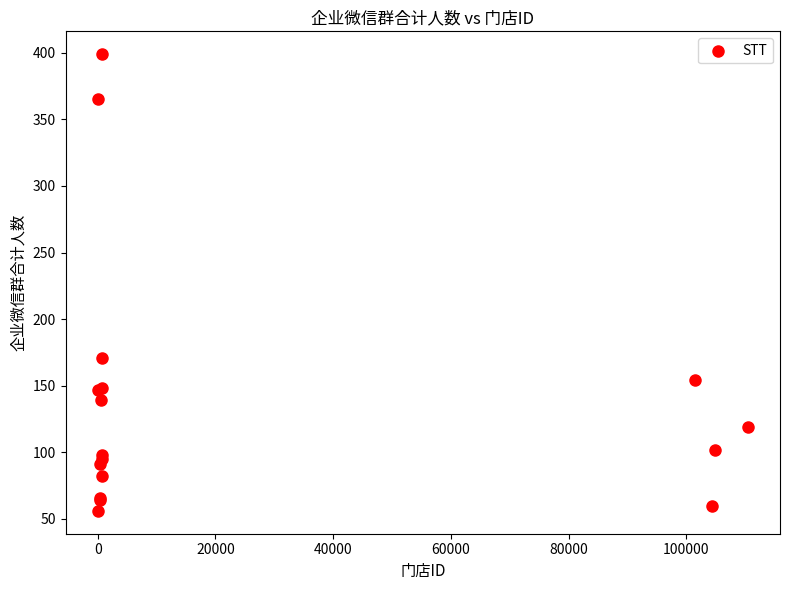

What Y value in the scatter plot is closest to 227?

171